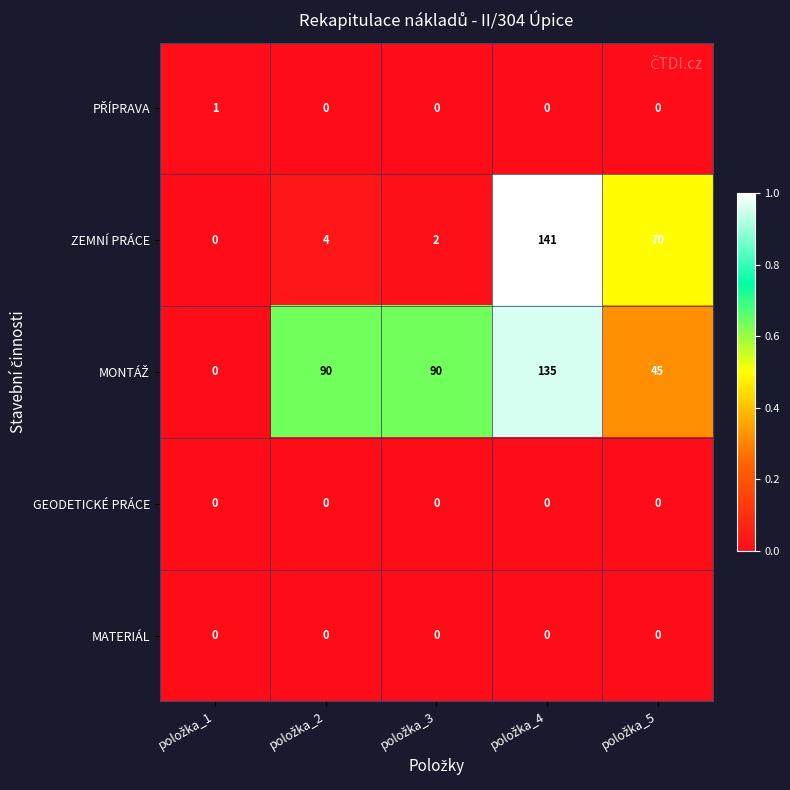

Count the number of categories in the chart.

5